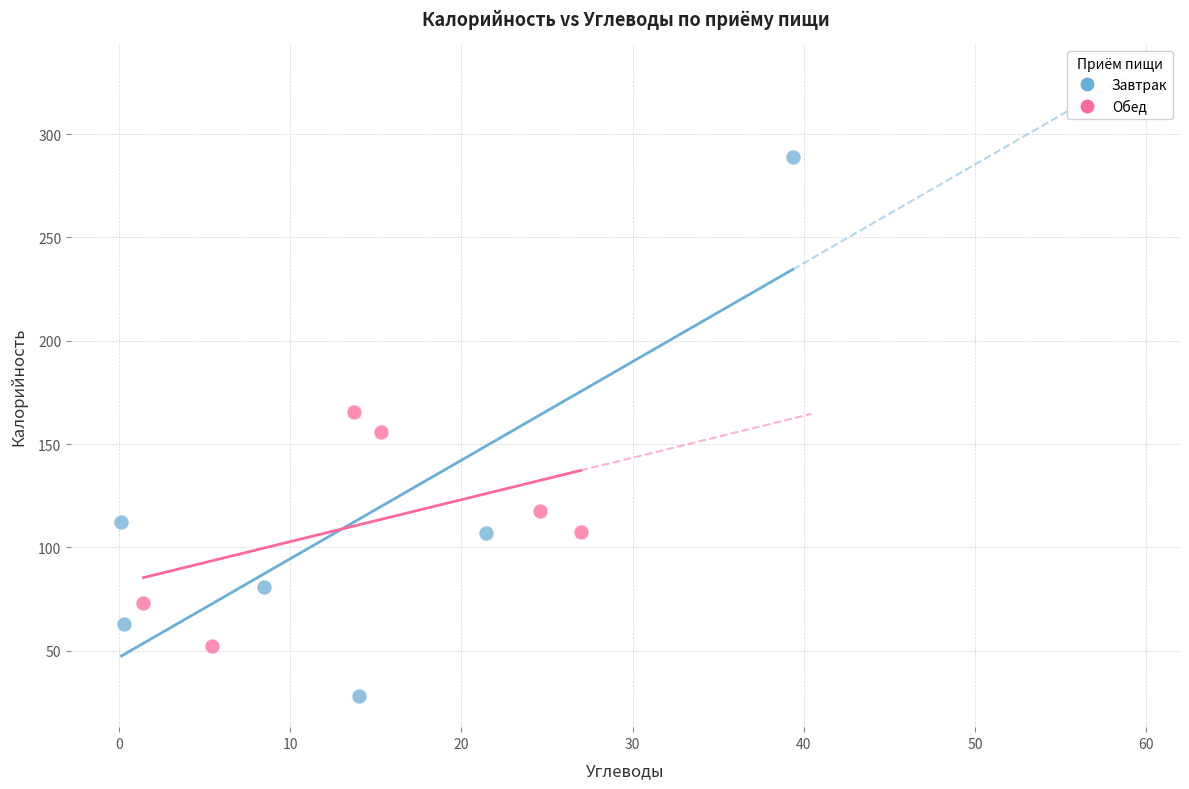

Which series contains the lowest Y value?

Завтрак